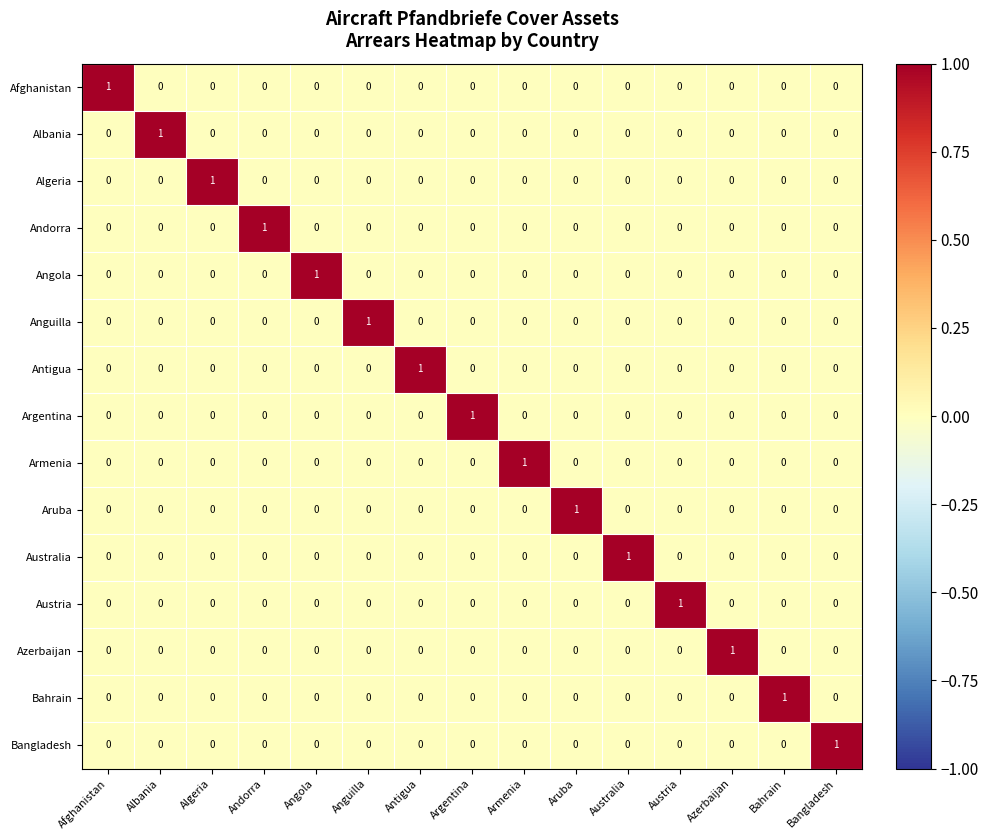

At how many categories does at least one series exceed 0?

15